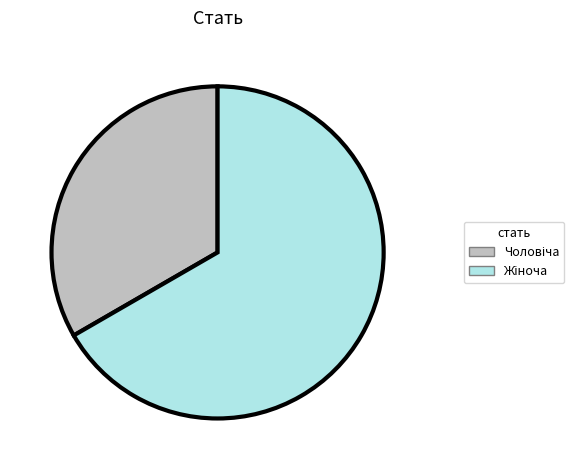

Is there a majority slice in this chart?

Yes